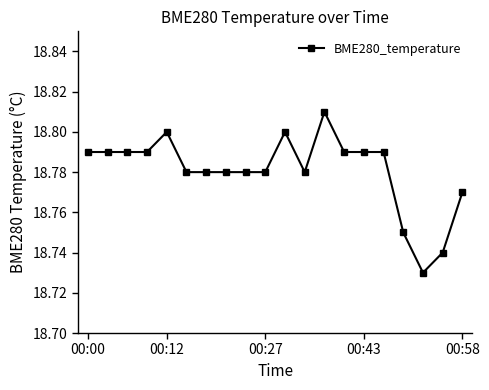

How many values are between 18 and 19?

20